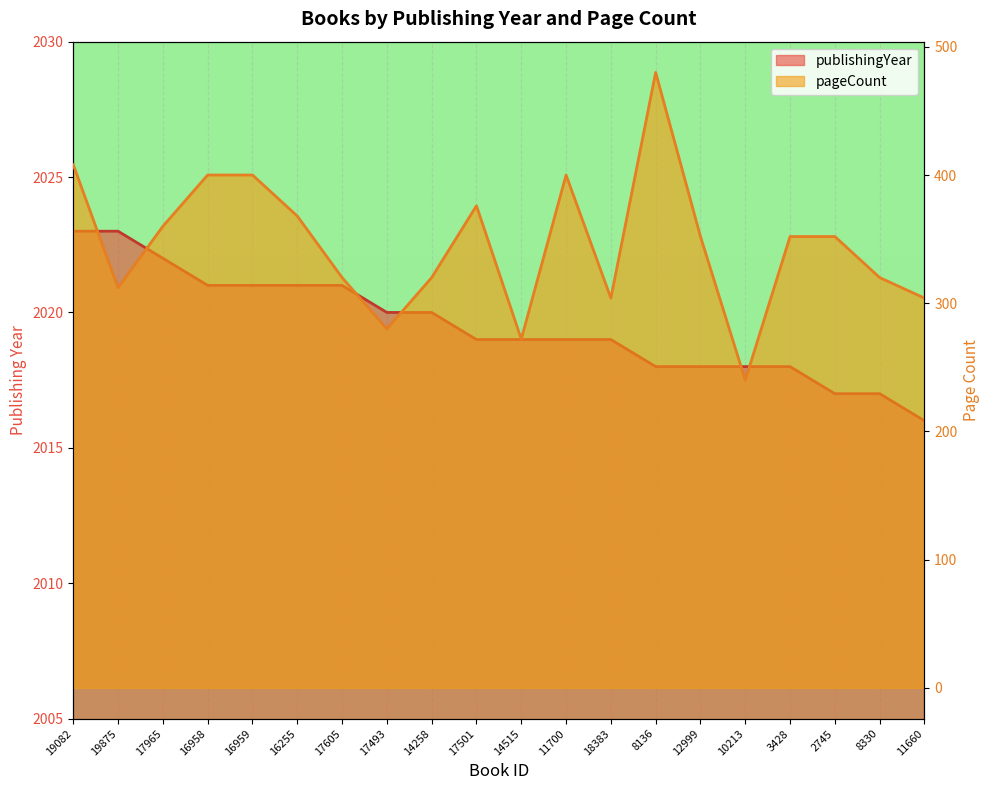

What are all the series names shown in the legend?

publishingYear, pageCount